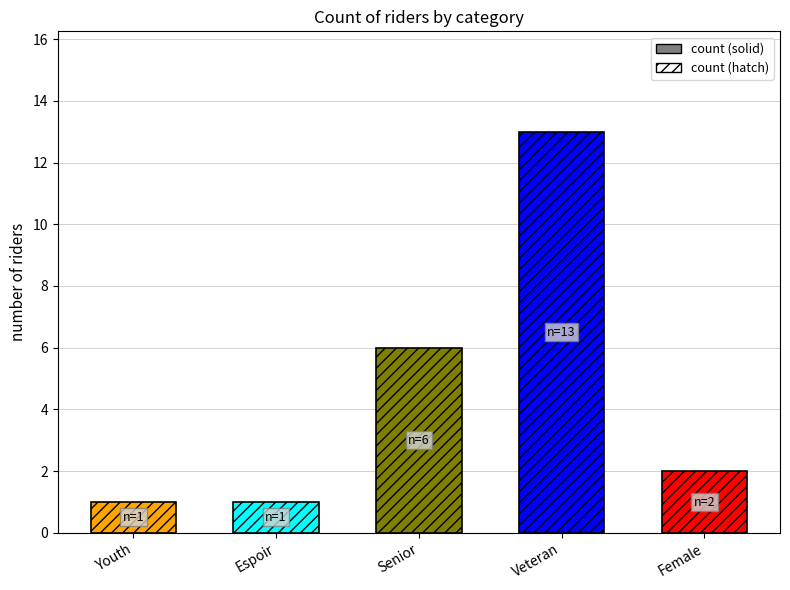

The chart shows a value of 1 at Youth. True or false?

True